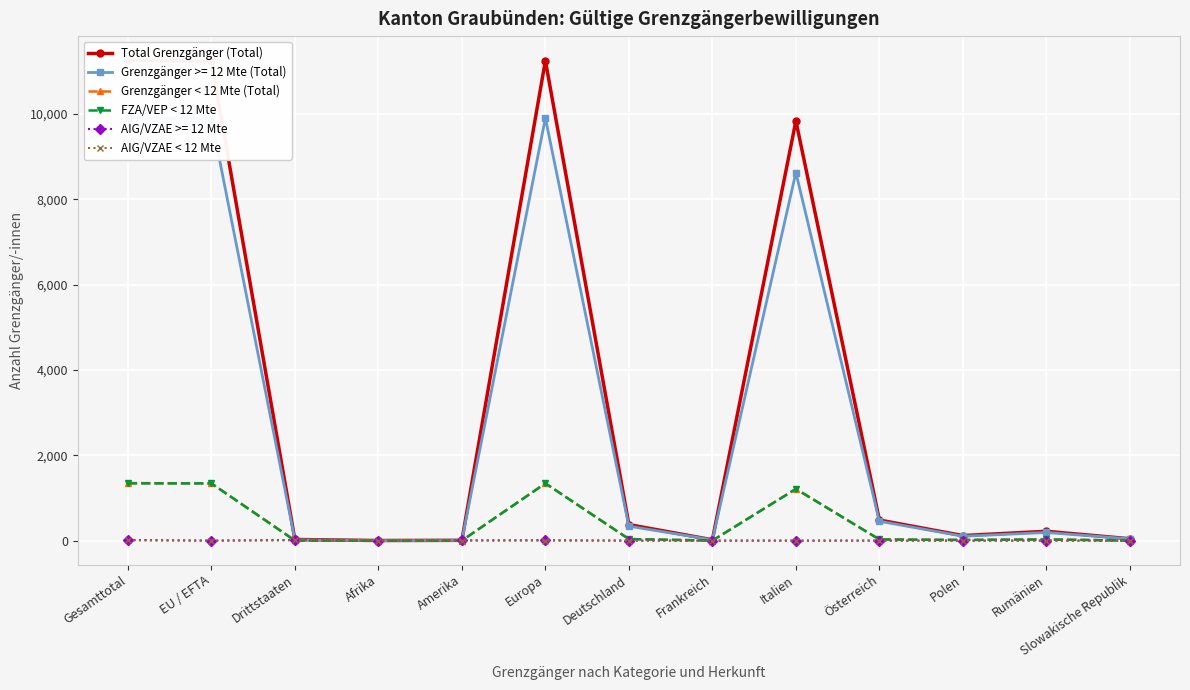

Reading left to right, what are all the values shown in this chart?

Total Grenzgänger (Total): 11264	11237	27	3	8	11252	376	20	9840	483	119	219	44
Grenzgänger < 12 Mte (Total): 1350	1342	8	3	2	1345	37	1	1212	28	16	28	2
FZA/VEP < 12 Mte: 1342	1342	0	0	0	1342	37	1	1212	28	16	28	2
AIG/VZAE < 12 Mte: 8	0	8	3	2	3	0	0	0	0	0	0	0